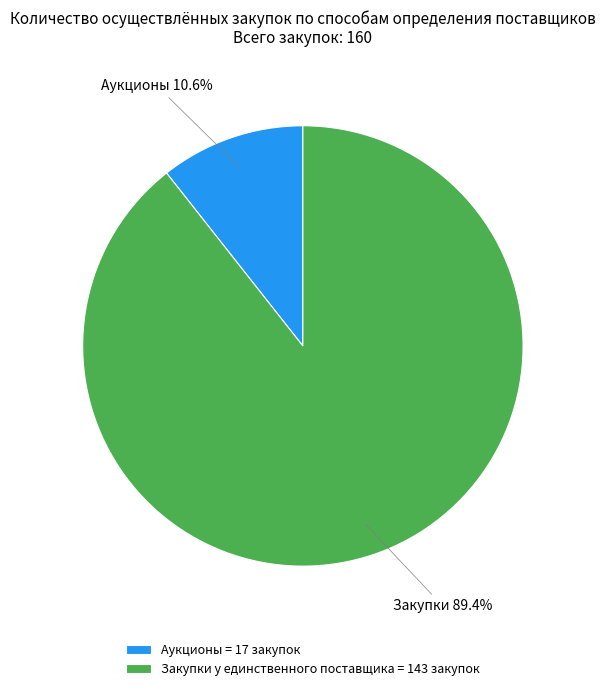

What is the majority slice?

Закупки у единственного поставщика